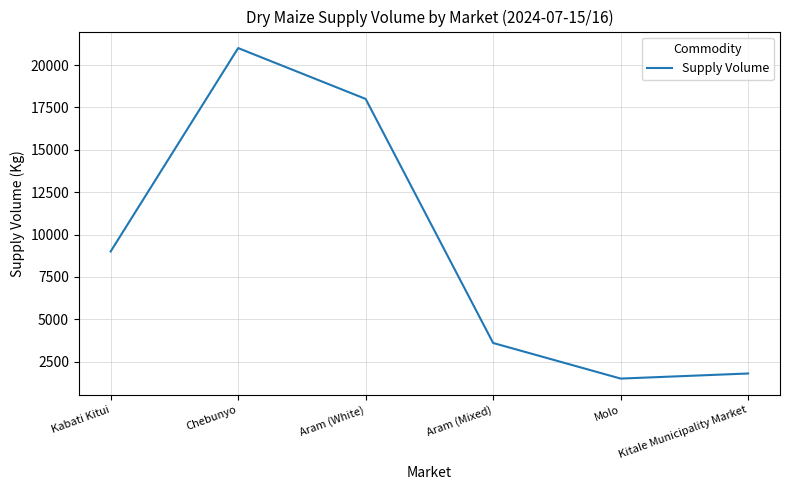

Rank the categories by value from lowest to highest.

Molo, Kitale Municipality Market, Aram (Mixed), Kabati Kitui, Aram (White), Chebunyo